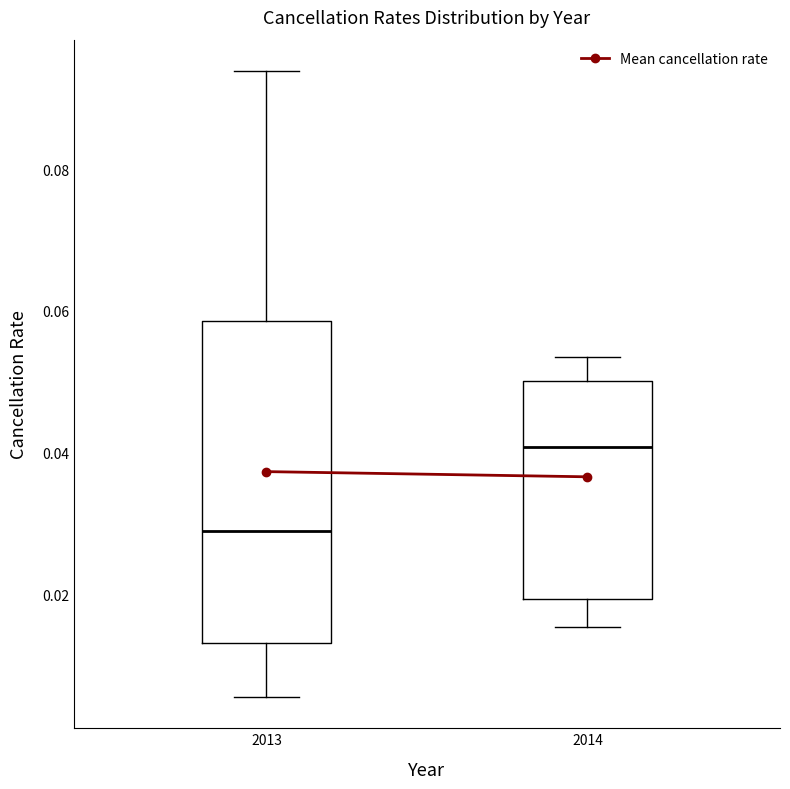

Reading left to right, transcribe this box plot: for each box, give where its median line is, the range the box spans, and where its two whiskers end, as read against the y-axis. The values are not printed on the chart, so give them approximately, as read against the axis.

2013: median 0.028, box 0.014 to 0.058, whiskers 0.006 to 0.094
2014: median 0.040, box 0.020 to 0.050, whiskers 0.016 to 0.054